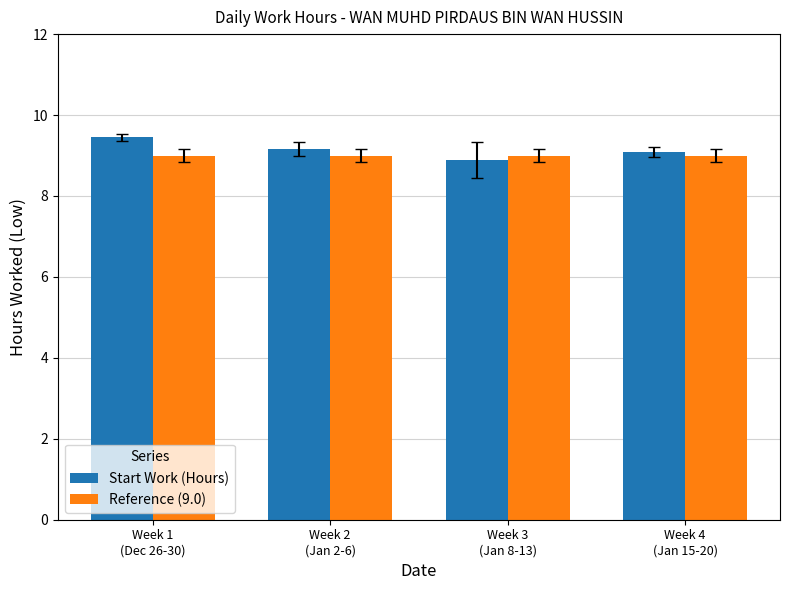

Reading left to right, transcribe all the data shown in this chart.

Start Work (Hours): 9.4	9.2	8.9	9.1
Reference (9.0): 9.0	9.0	9.0	9.0